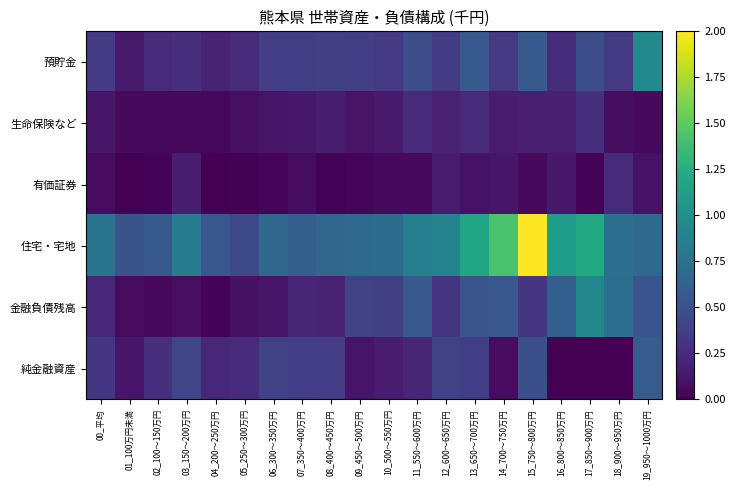

Reading left to right, extract all data points from this chart.

預貯金: 00_平均=0.4	01_100万円未満=0.1	02_100～150万円=0.2	03_150～200万円=0.3	04_200～250万円=0.2	05_250～300万円=0.2	06_300～350万円=0.4	07_350～400万円=0.4	08_400～450万円=0.4	09_450～500万円=0.4	10_500～550万円=0.3	11_550～600万円=0.5	12_600～650万円=0.4	13_650～700万円=0.6	14_700～750万円=0.3	15_750～800万円=0.6	16_800～850万円=0.3	17_850～900万円=0.5	18_900～950万円=0.3	19_950～1000万円=0.9
生命保険など: 00_平均=0.1	01_100万円未満=0.0	02_100～150万円=0.1	03_150～200万円=0.0	04_200～250万円=0.0	05_250～300万円=0.1	06_300～350万円=0.1	07_350～400万円=0.1	08_400～450万円=0.2	09_450～500万円=0.1	10_500～550万円=0.1	11_550～600万円=0.2	12_600～650万円=0.2	13_650～700万円=0.2	14_700～750万円=0.2	15_750～800万円=0.2	16_800～850万円=0.2	17_850～900万円=0.3	18_900～950万円=0.1	19_950～1000万円=0.1
有価証券: 00_平均=0.1	01_100万円未満=0.0	02_100～150万円=0.0	03_150～200万円=0.2	04_200～250万円=0.0	05_250～300万円=0.0	06_300～350万円=0.0	07_350～400万円=0.1	08_400～450万円=0.0	09_450～500万円=0.0	10_500～550万円=0.1	11_550～600万円=0.0	12_600～650万円=0.2	13_650～700万円=0.1	14_700～750万円=0.1	15_750～800万円=0.0	16_800～850万円=0.1	17_850～900万円=0.0	18_900～950万円=0.2	19_950～1000万円=0.1
住宅・宅地: 00_平均=0.8	01_100万円未満=0.5	02_100～150万円=0.6	03_150～200万円=0.8	04_200～250万円=0.5	05_250～300万円=0.4	06_300～350万円=0.7	07_350～400万円=0.6	08_400～450万円=0.7	09_450～500万円=0.7	10_500～550万円=0.7	11_550～600万円=0.9	12_600～650万円=0.9	13_650～700万円=1.2	14_700～750万円=1.4	15_750～800万円=2.0	16_800～850万円=1.1	17_850～900万円=1.2	18_900～950万円=0.7	19_950～1000万円=0.7
金融負債残高: 00_平均=0.2	01_100万円未満=0.1	02_100～150万円=0.0	03_150～200万円=0.1	04_200～250万円=0.0	05_250～300万円=0.1	06_300～350万円=0.1	07_350～400万円=0.2	08_400～450万円=0.2	09_450～500万円=0.4	10_500～550万円=0.4	11_550～600万円=0.6	12_600～650万円=0.3	13_650～700万円=0.5	14_700～750万円=0.5	15_750～800万円=0.3	16_800～850万円=0.6	17_850～900万円=0.9	18_900～950万円=0.7	19_950～1000万円=0.5
純金融資産: 00_平均=0.3	01_100万円未満=0.1	02_100～150万円=0.3	03_150～200万円=0.4	04_200～250万円=0.2	05_250～300万円=0.2	06_300～350万円=0.4	07_350～400万円=0.4	08_400～450万円=0.4	09_450～500万円=0.1	10_500～550万円=0.2	11_550～600万円=0.2	12_600～650万円=0.4	13_650～700万円=0.4	14_700～750万円=0.1	15_750～800万円=0.5	16_800～850万円=-0.0	17_850～900万円=-0.2	18_900～950万円=-0.1	19_950～1000万円=0.6